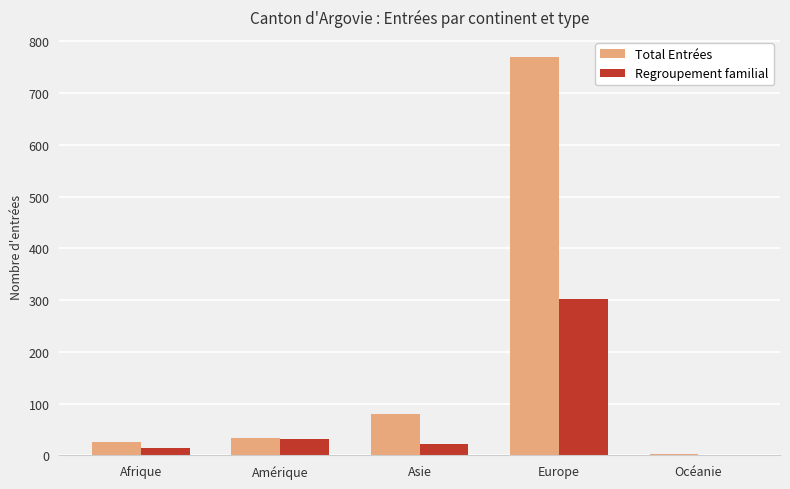

At which label does Regroupement familial first exceed 22?

Amérique